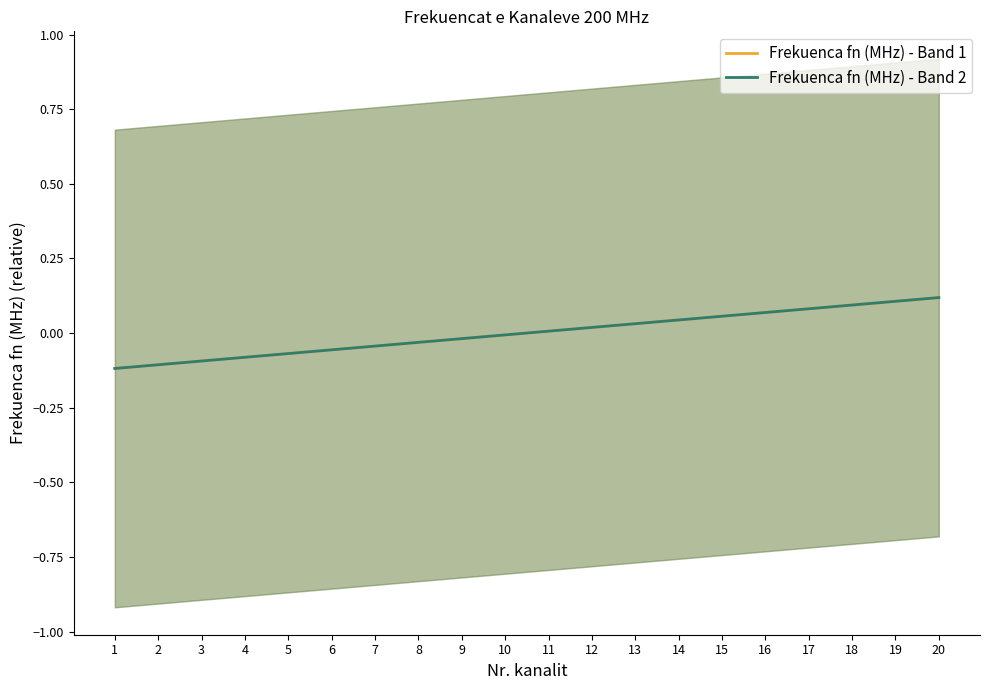

How many distinct data groups are displayed?

2